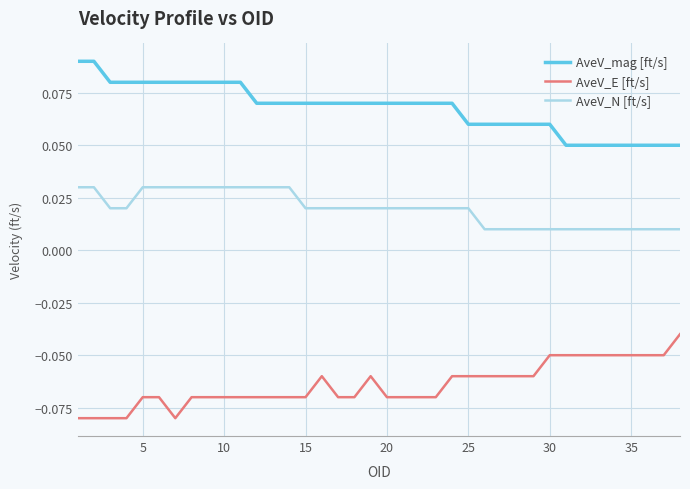

Which series has the largest total across all categories?

AveV_mag [ft/s]